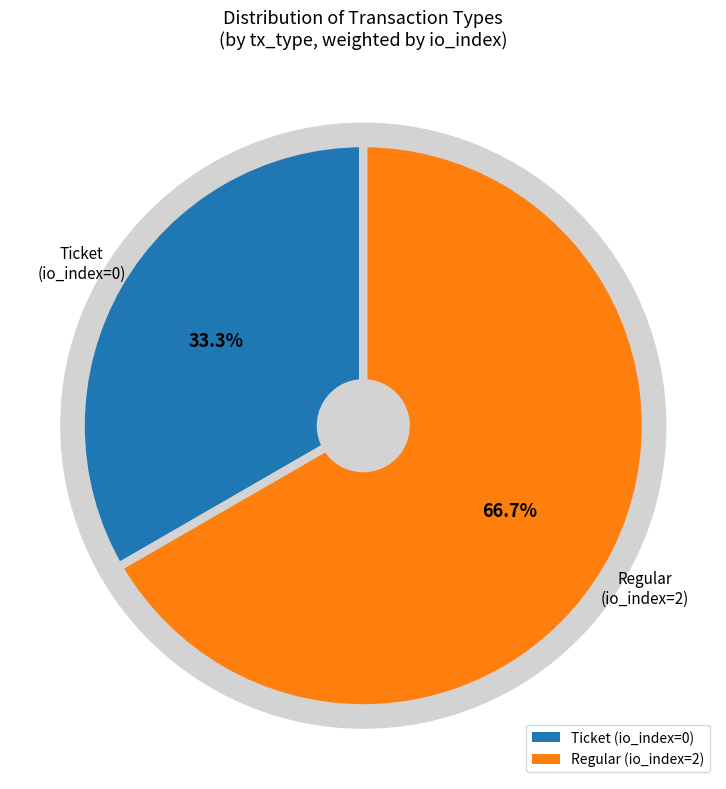

Combined, what portion of the pie is Regular (io_index=2) and Ticket (io_index=0)?

100.0%